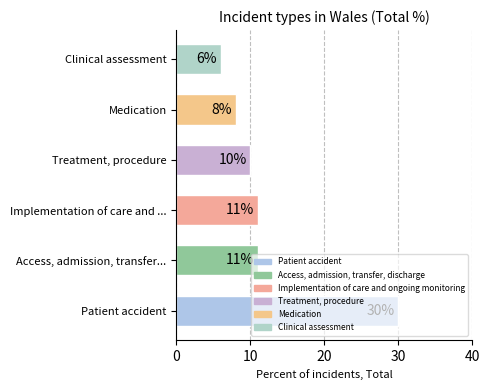

How many series are shown in this chart?

1